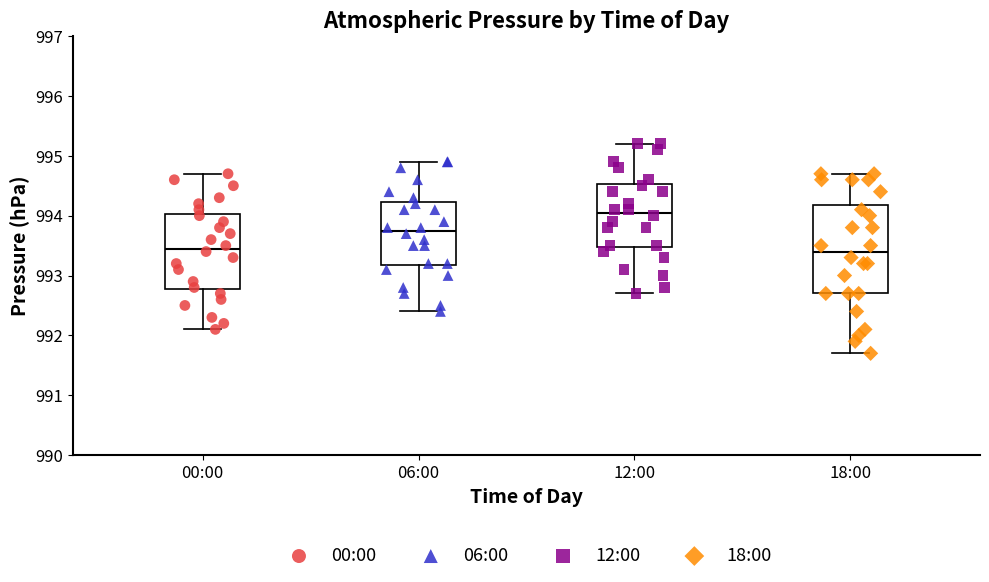

Reading left to right, read every box against the y-axis: the position of its median line, the range the box covers, and the ends of its whiskers. The values are not printed on the chart, so give them approximately, as read against the axis.

00:00: median 993.5, box 992.8 to 994.0, whiskers 992.1 to 994.7
06:00: median 993.8, box 993.2 to 994.2, whiskers 992.4 to 994.9
12:00: median 994.1, box 993.5 to 994.5, whiskers 992.7 to 995.2
18:00: median 993.4, box 992.7 to 994.2, whiskers 991.7 to 994.7